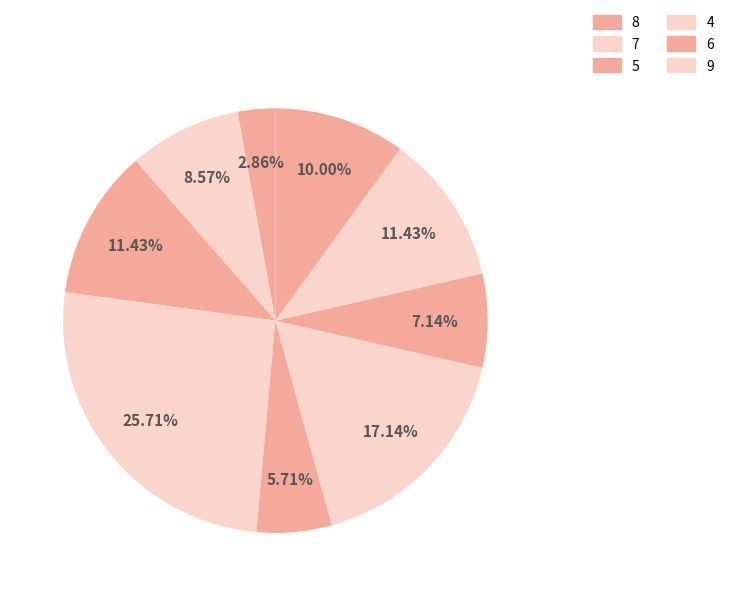

Count the number of slices in the pie.

9